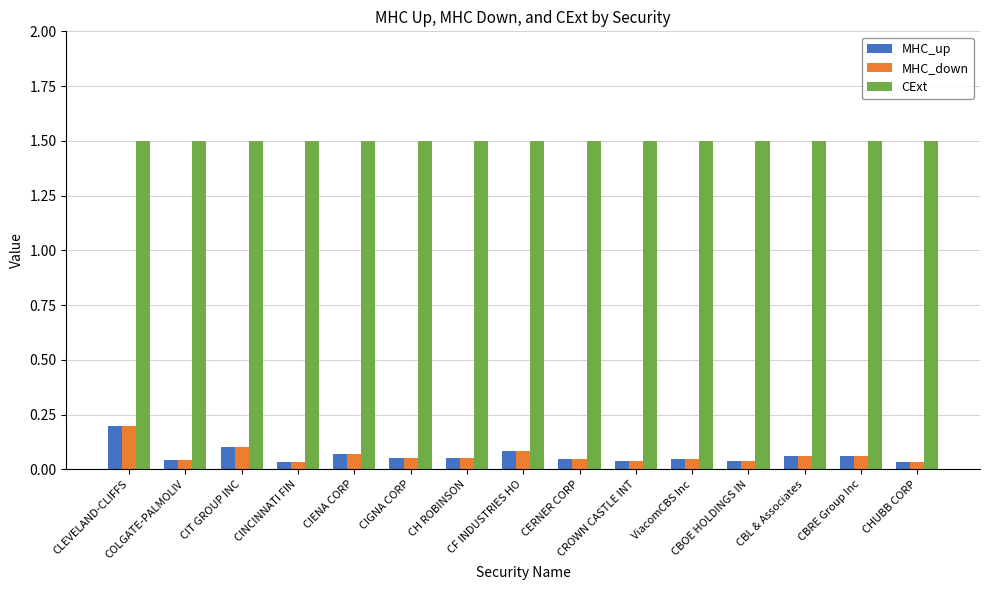

What is the maximum value shown in the chart?

1.5